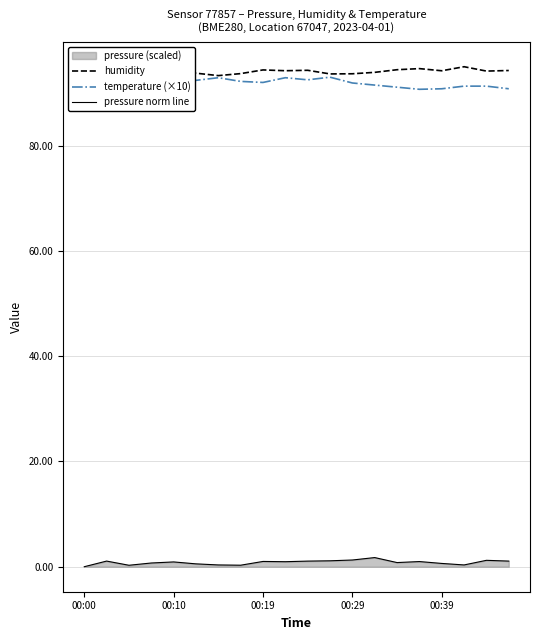

True or false: pressure norm line and humidity intersect in this chart.

False